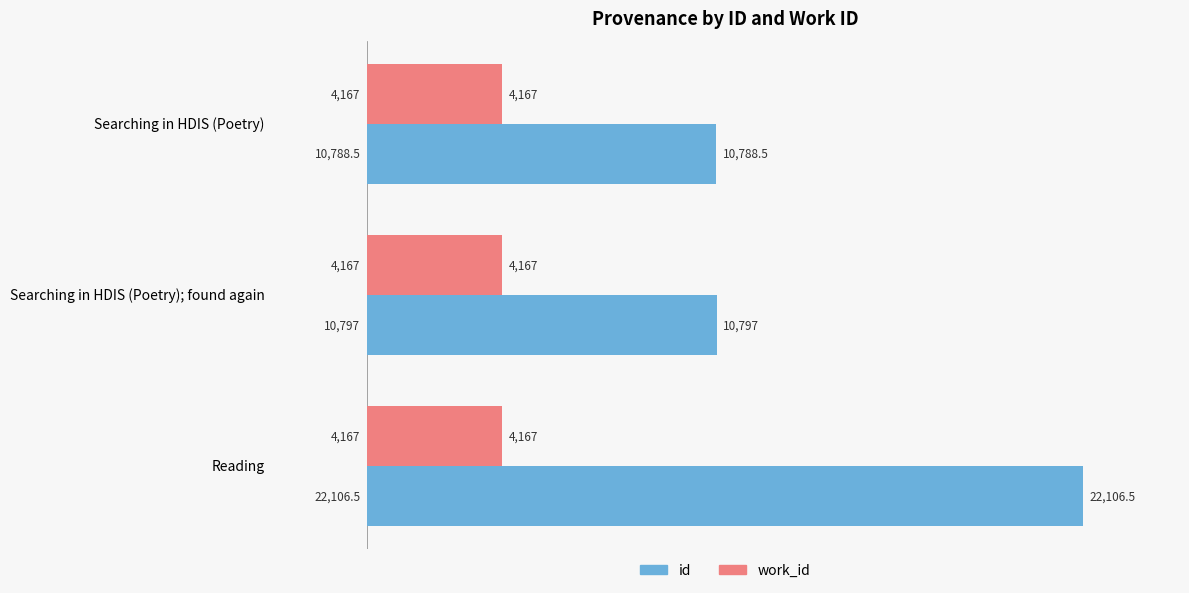

What are all the series names shown in the legend?

id, work_id